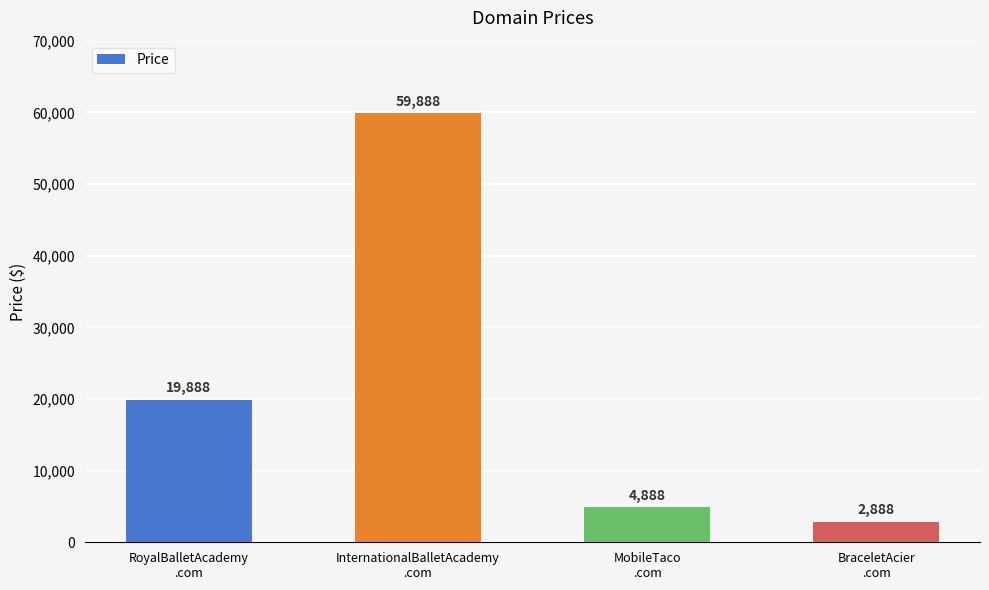

What is the smallest value displayed?

2888